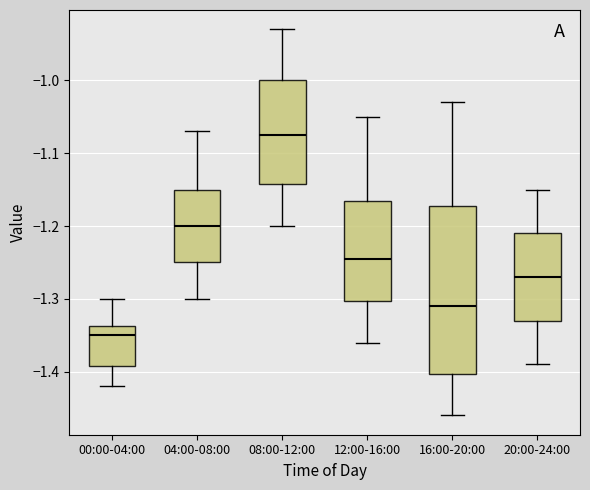

Reading left to right, read every box against the y-axis: the position of its median line, the range the box covers, and the ends of its whiskers. The values are not printed on the chart, so give them approximately, as read against the axis.

00:00-04:00: median -1.35, box -1.39 to -1.34, whiskers -1.42 to -1.30
04:00-08:00: median -1.20, box -1.25 to -1.15, whiskers -1.30 to -1.07
08:00-12:00: median -1.07, box -1.14 to -1.00, whiskers -1.20 to -0.93
12:00-16:00: median -1.24, box -1.30 to -1.16, whiskers -1.36 to -1.05
16:00-20:00: median -1.31, box -1.40 to -1.17, whiskers -1.46 to -1.03
20:00-24:00: median -1.27, box -1.33 to -1.21, whiskers -1.39 to -1.15